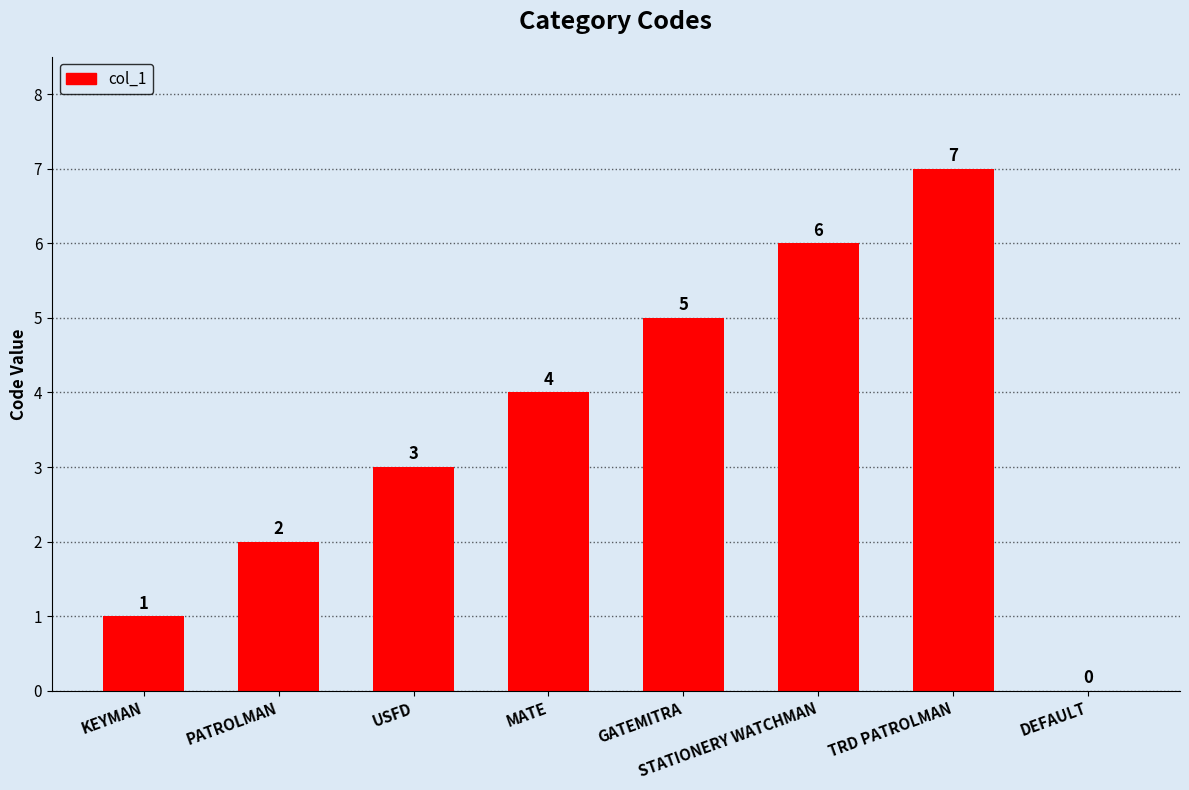

What is the difference between the values at GATEMITRA and MATE?

1